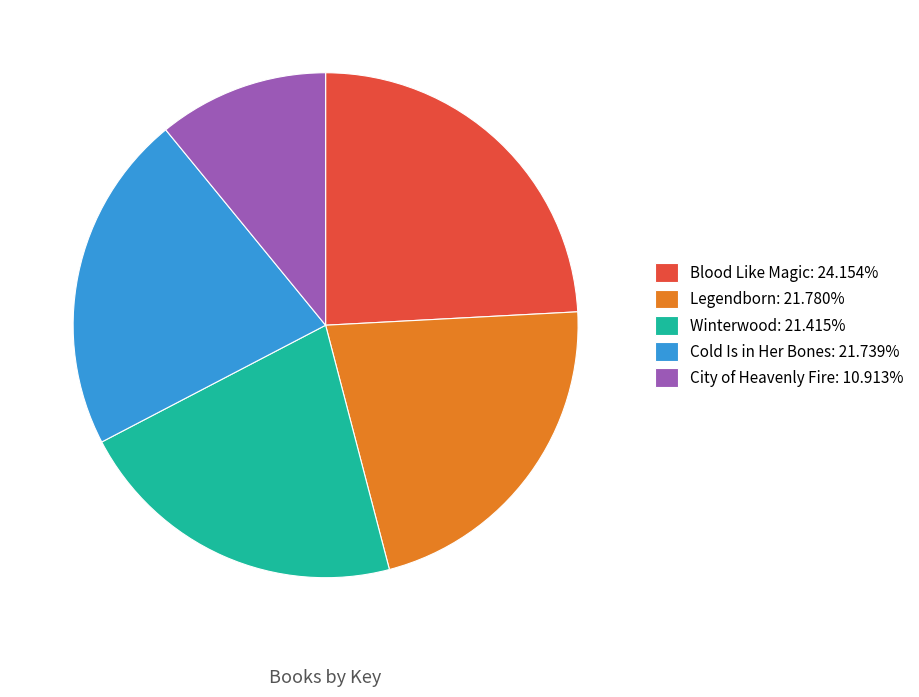

Is there any slice that represents more than half of the pie?

No